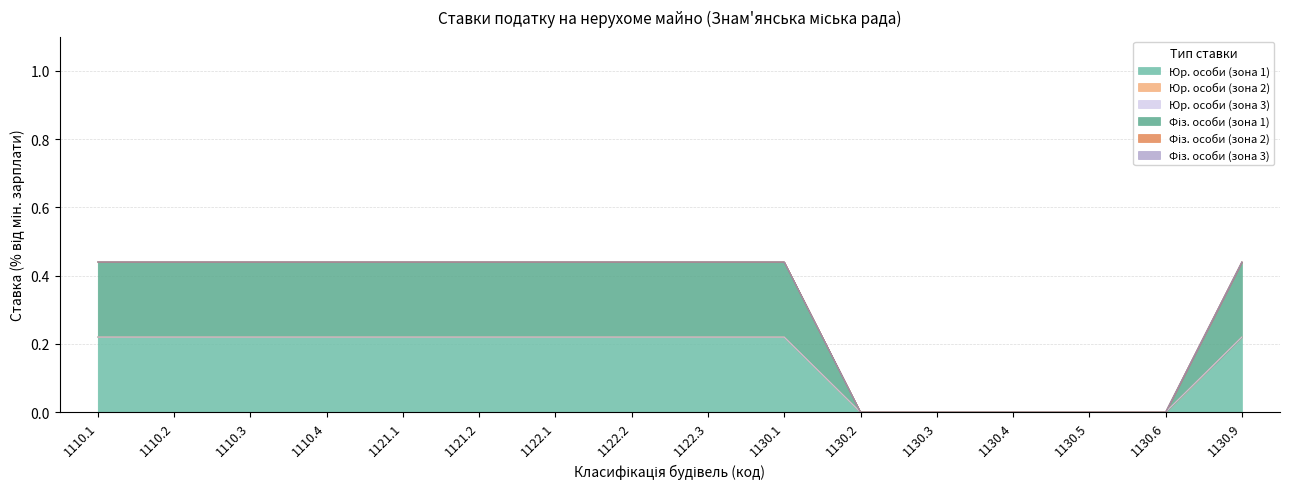

How many values in Фіз. особи (зона 1) are above zero?

11